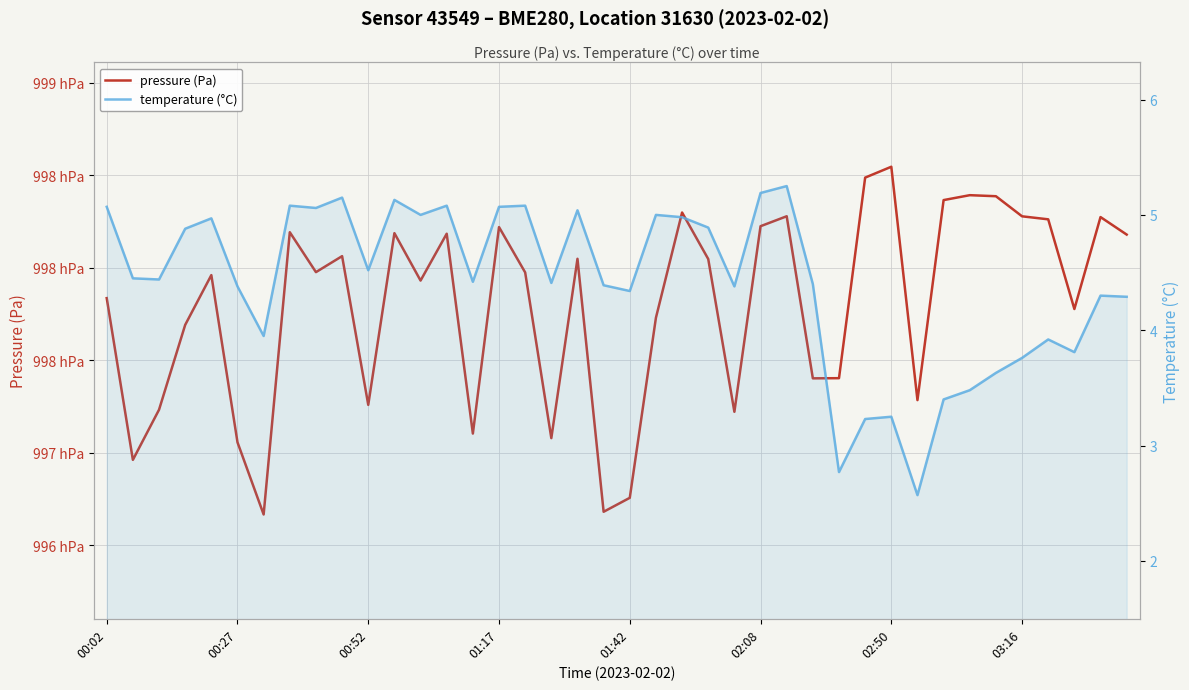

True or false: temperature (°C) and pressure (Pa) cross at least once.

False